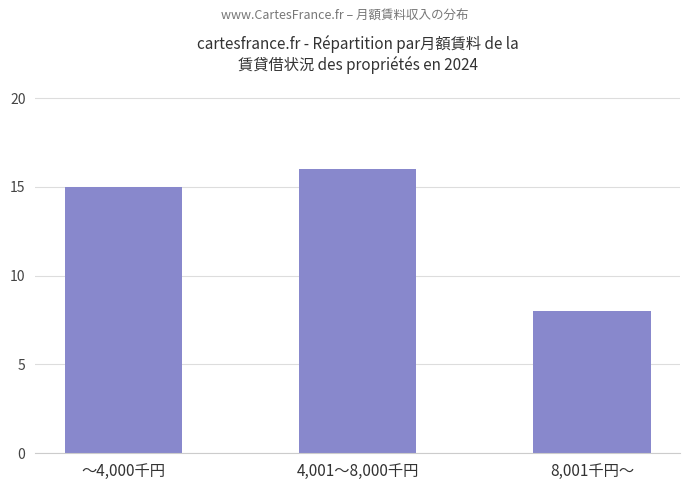

Which category has the lowest value across all series?

8,001千円〜